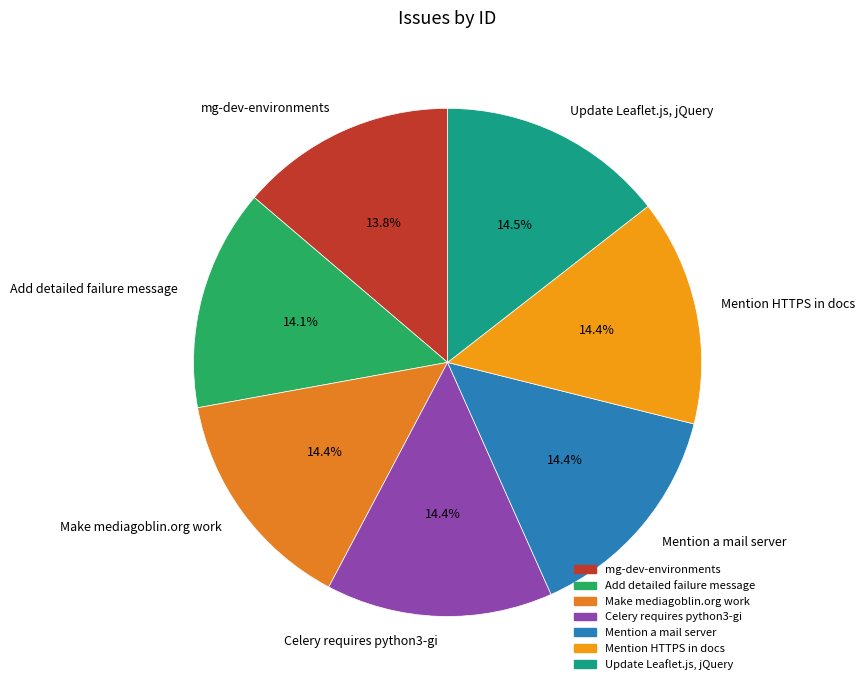

How many slices are in this pie chart?

7